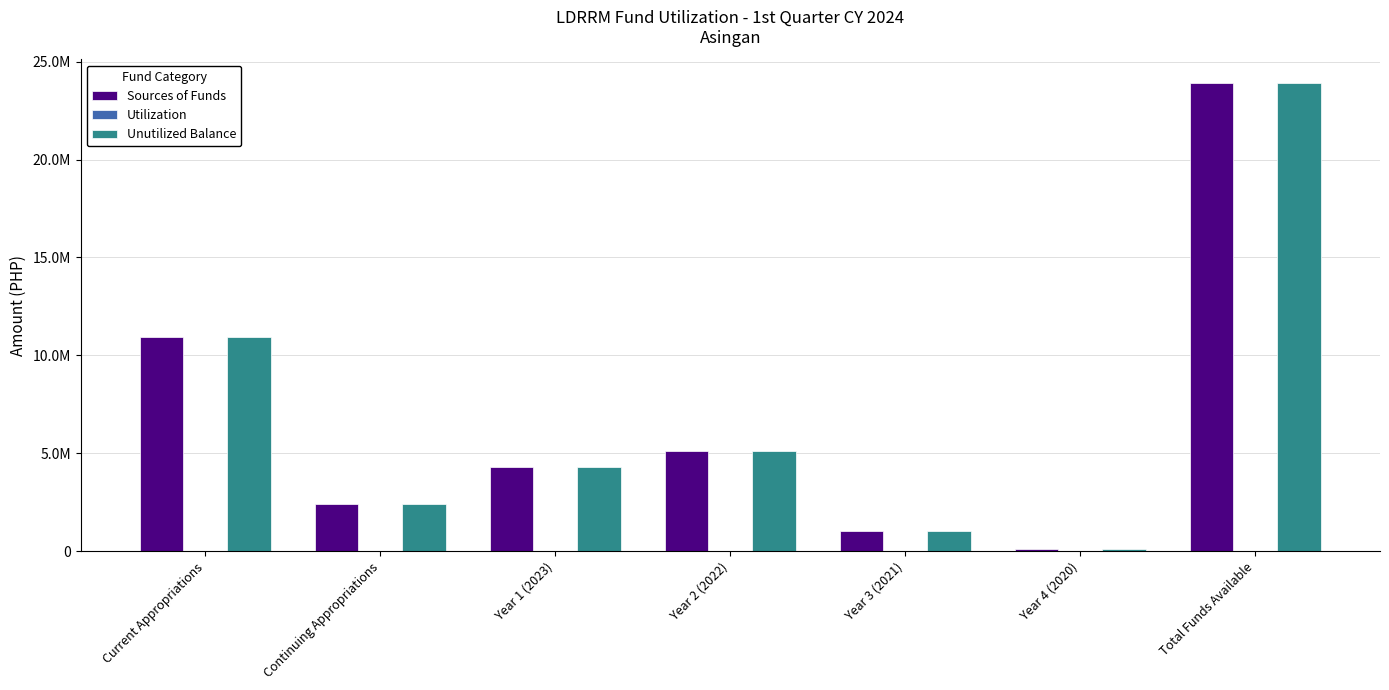

What is the label of the 1st bar from the left?

Current Appropriations